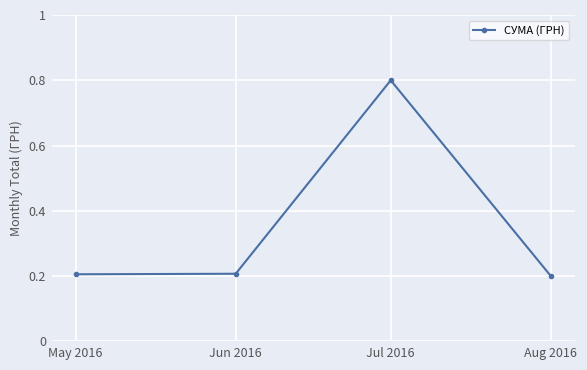

What is the difference between the values at Aug 2016 and Jul 2016?

0.6